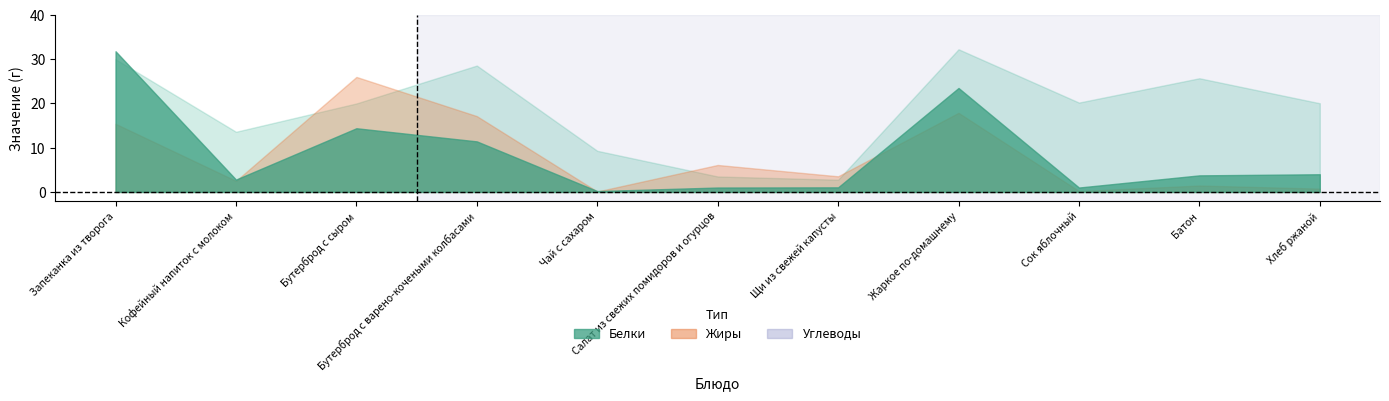

Does the chart have visible grid lines?

No